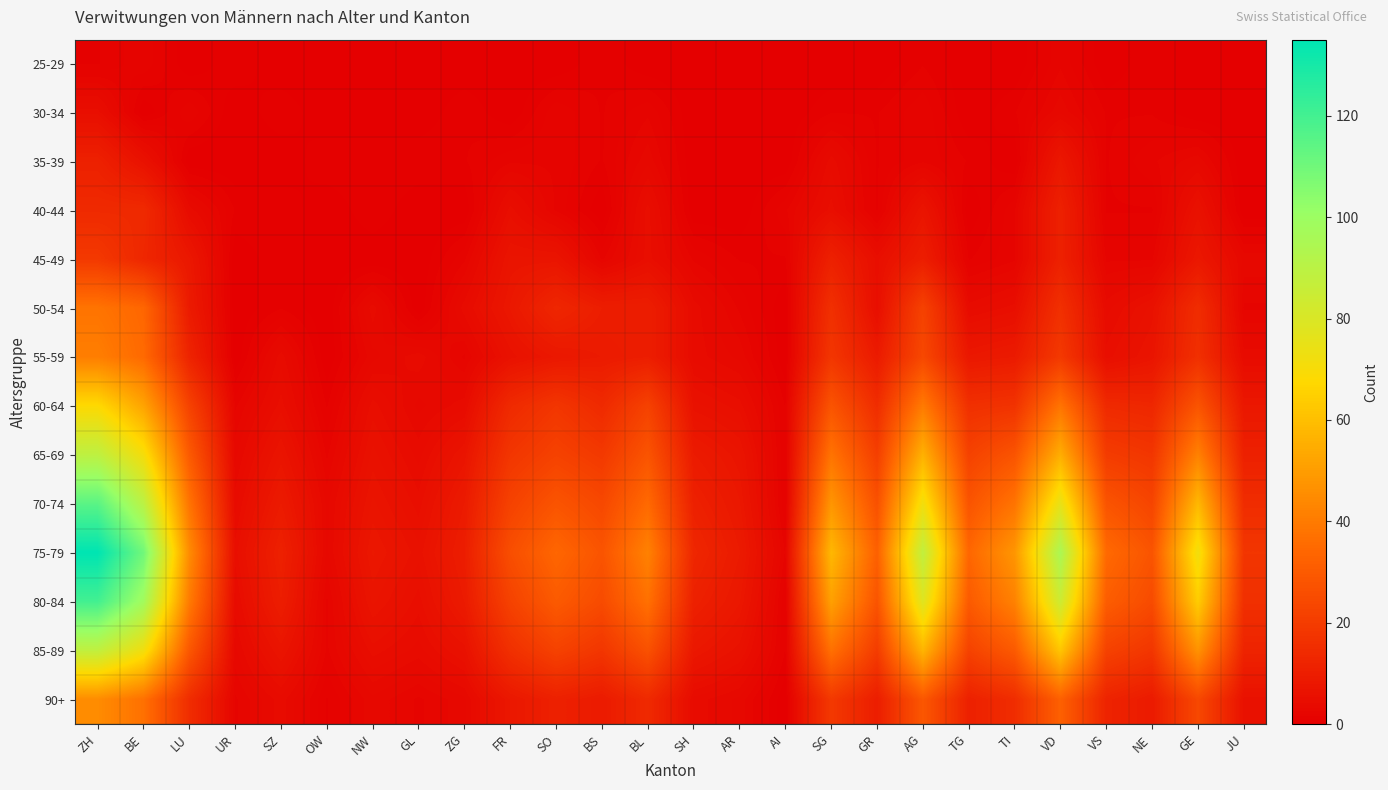

Rank the series by their maximum value, from lowest to highest.

25-29, 30-34, 35-39, 40-44, 45-49, 50-54, 55-59, 90+, 60-64, 85-89, 65-69, 70-74, 80-84, 75-79